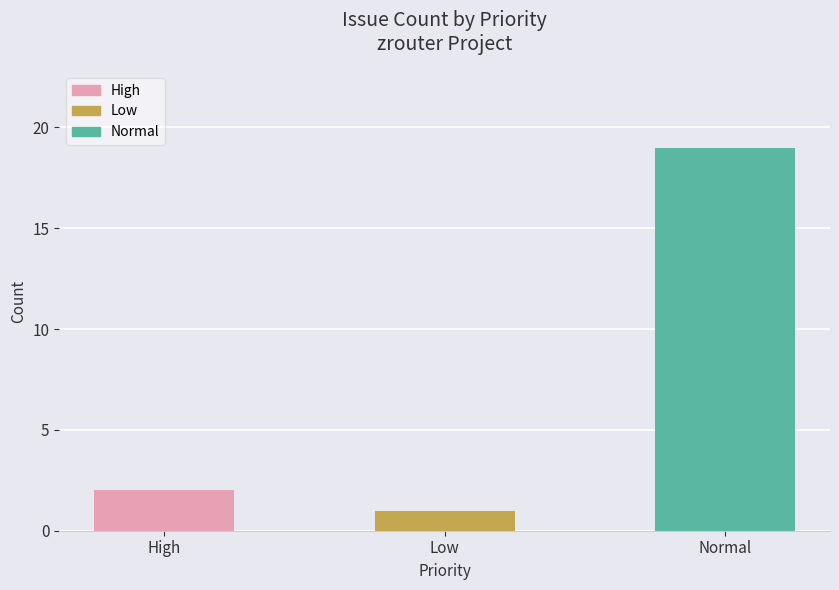

The chart shows a value of 1 at Low. True or false?

True